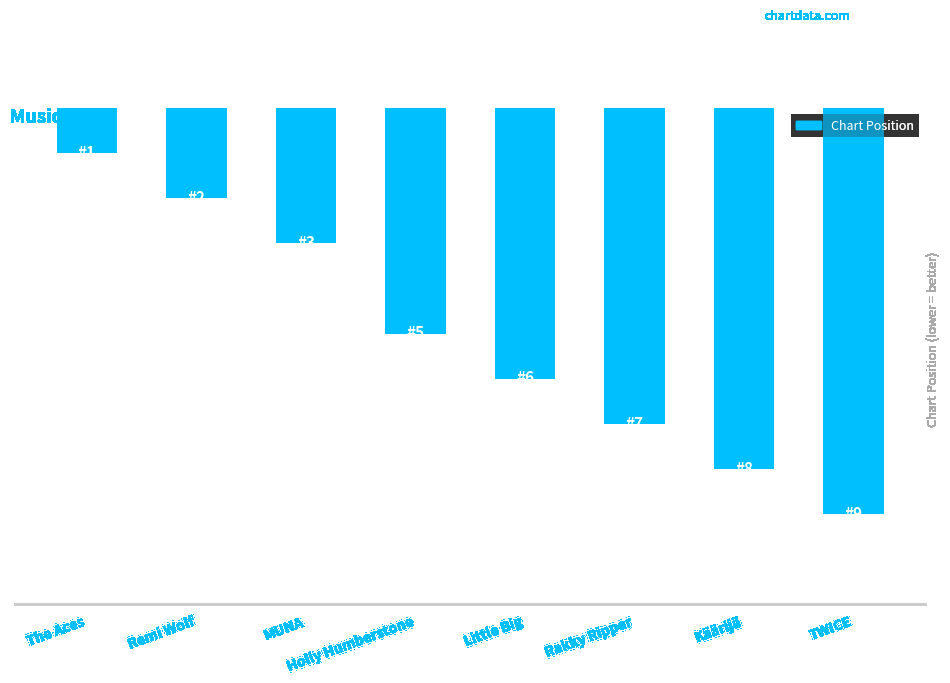

Which category has the highest value across all series?

TWICE